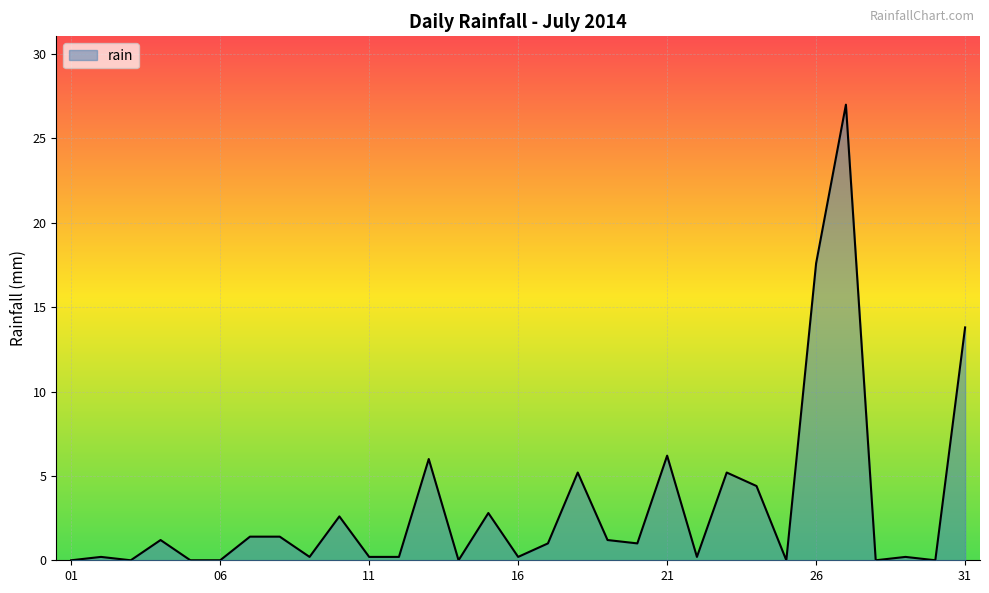

What is the difference between the maximum and minimum values?

27.0